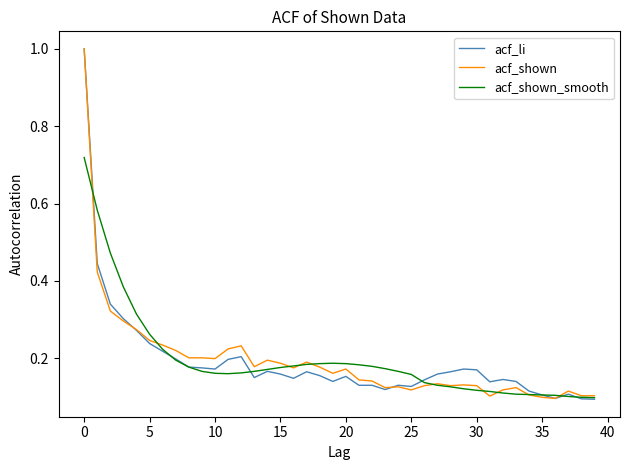

Count the number of data series in this chart.

3